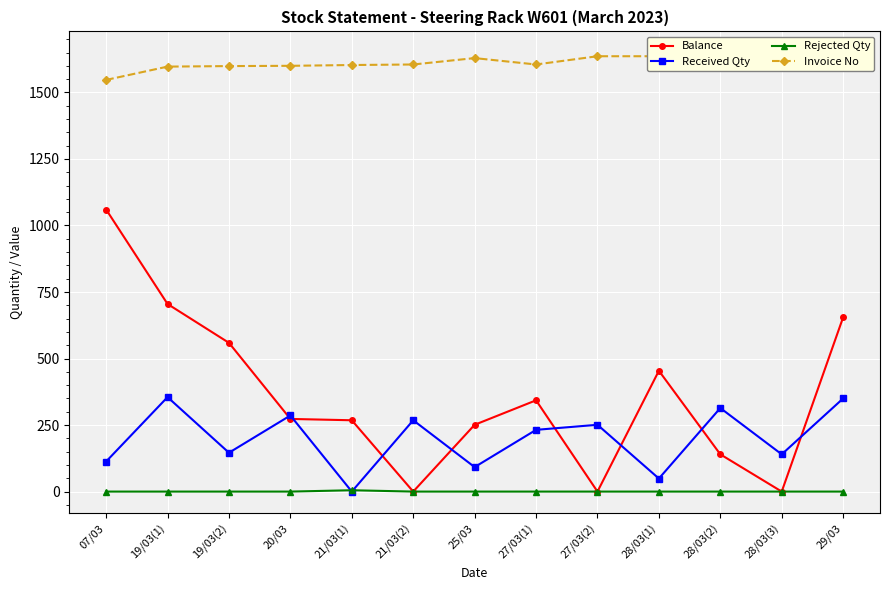

Reading left to right, extract all data points from this chart.

Balance: 1060	705	559	273	268	0	251	343	0	454	140	0	655
Received Qty: 113	355	146	286	0	268	92	232	251	49	314	140	350
Rejected Qty: 0	0	0	0	5	0	0	0	0	0	0	0	0
Invoice No: 1547	1597	1599	1600	1603	1605	1629	1605	1636	1636	1642	1644	1647